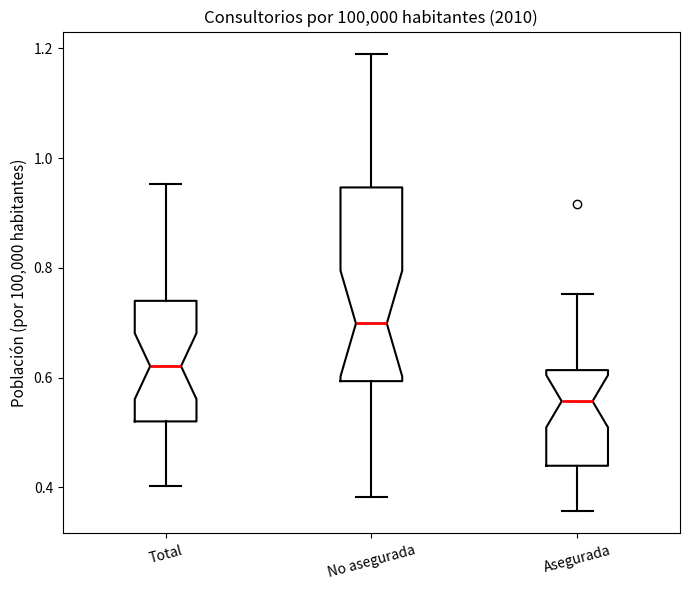

Where is the upper edge of the box for No asegurada on the y-axis? The values are not printed on the chart, so give them approximately, as read against the axis.

0.94